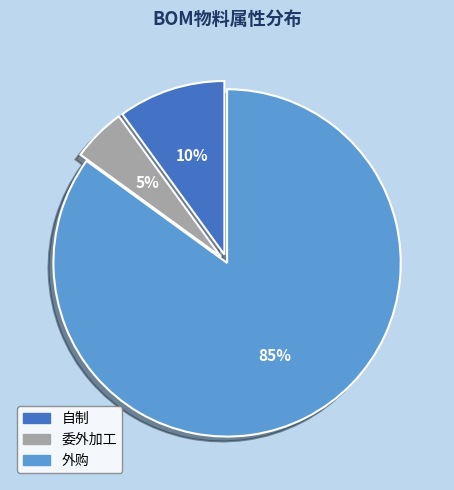

Is there a majority slice in this chart?

Yes